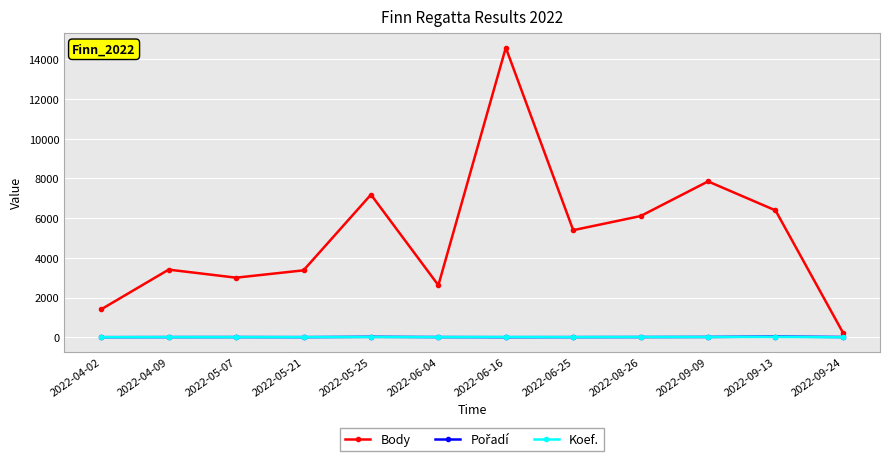

In Body, how many points are higher than both neighbors (excluding endpoints)?

4